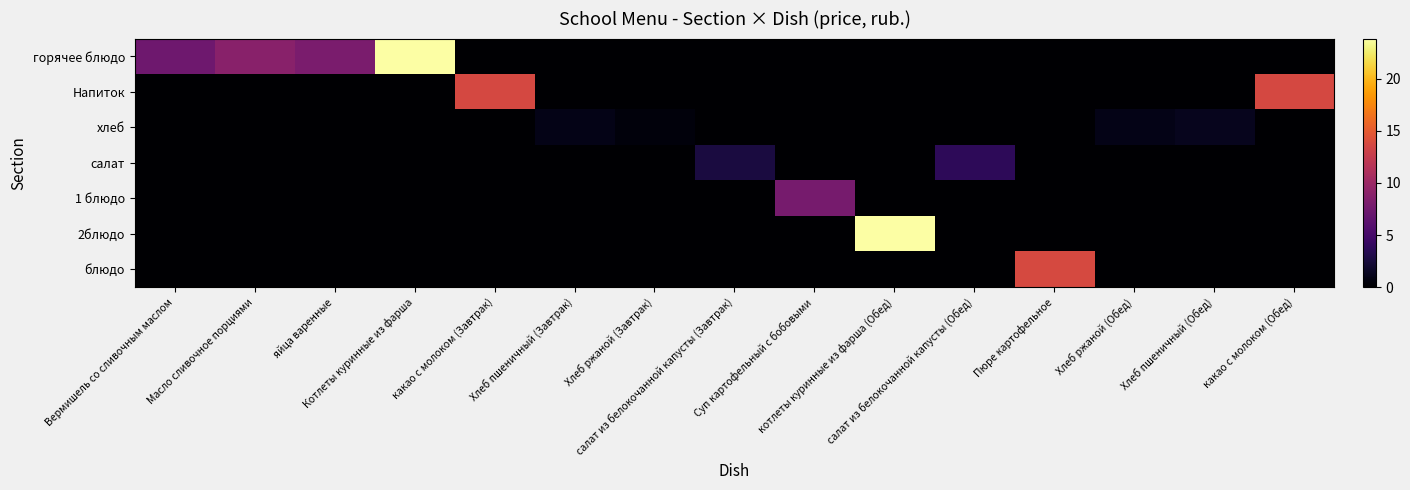

Rank the series at Хлеб пшеничный (Обед) from lowest to highest value.

горячее блюдо, Напиток, салат, 1 блюдо, 2блюдо, блюдо, хлеб